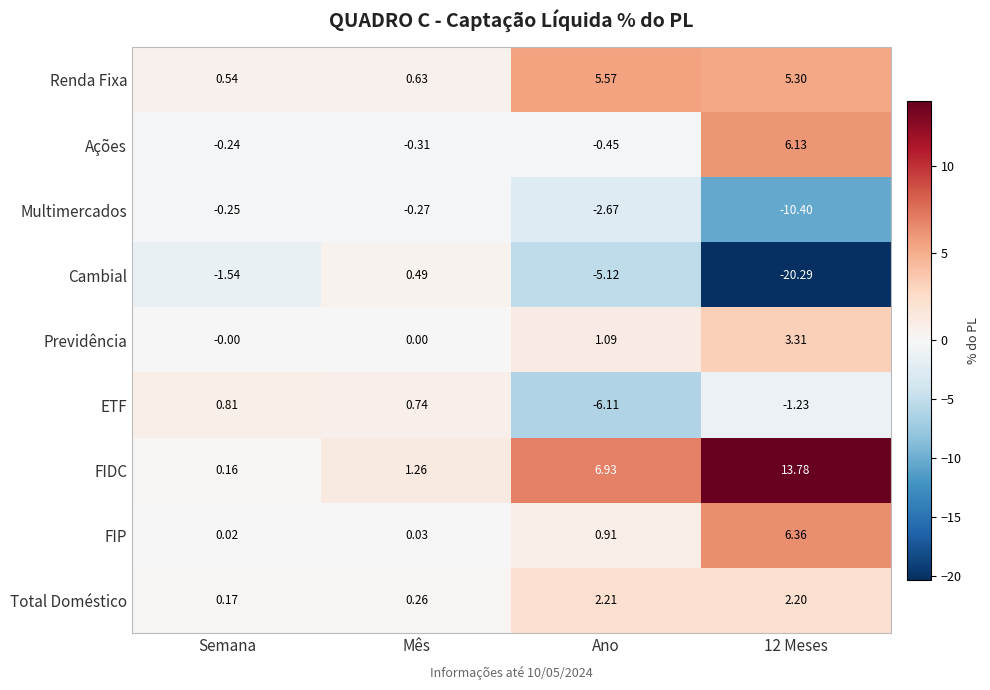

How many values in the ETF series exceed 0?

2